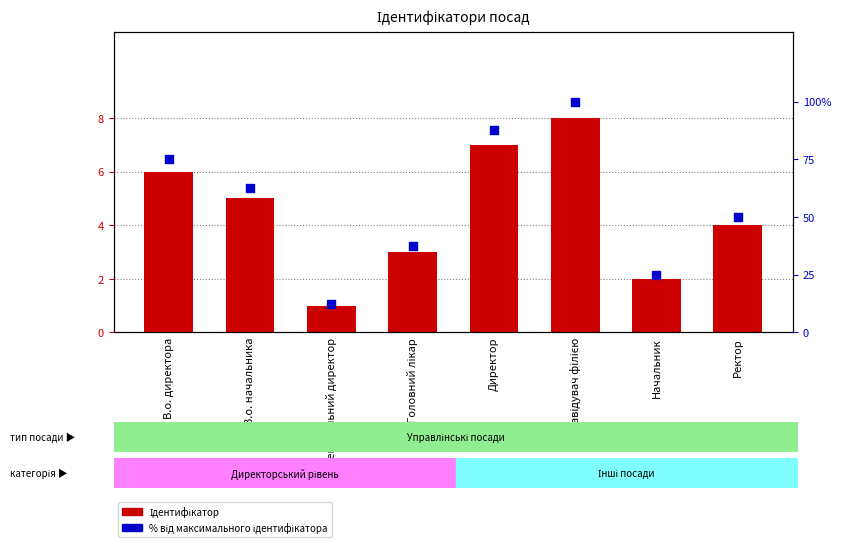

What are all the series names shown in the legend?

Ідентифікатор, % від максимального ідентифікатора